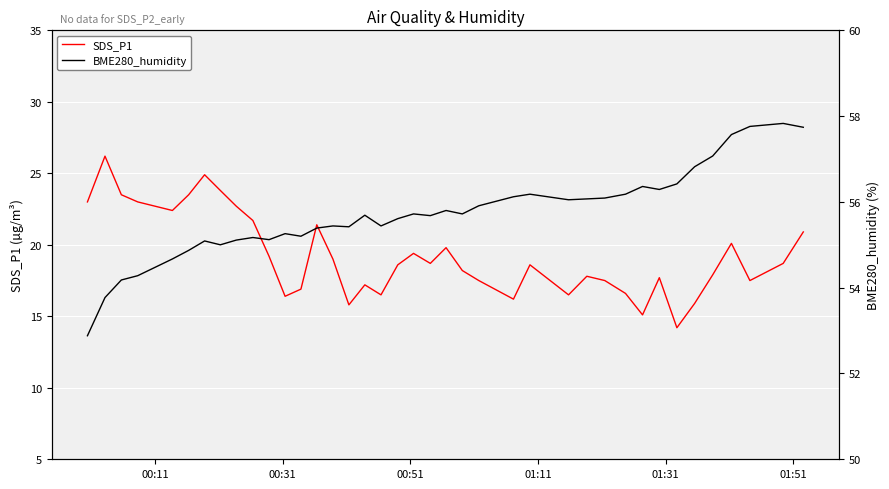

List the series in order of their peak value, lowest first.

SDS_P1, BME280_humidity